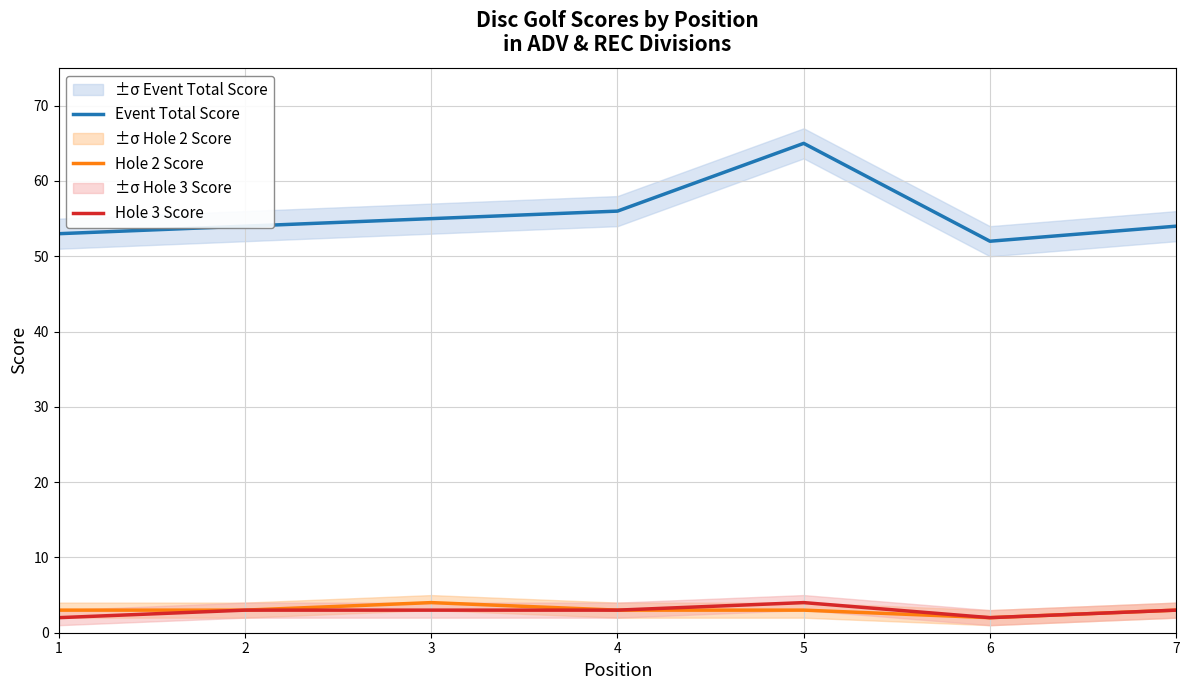

Does the chart have visible grid lines?

Yes